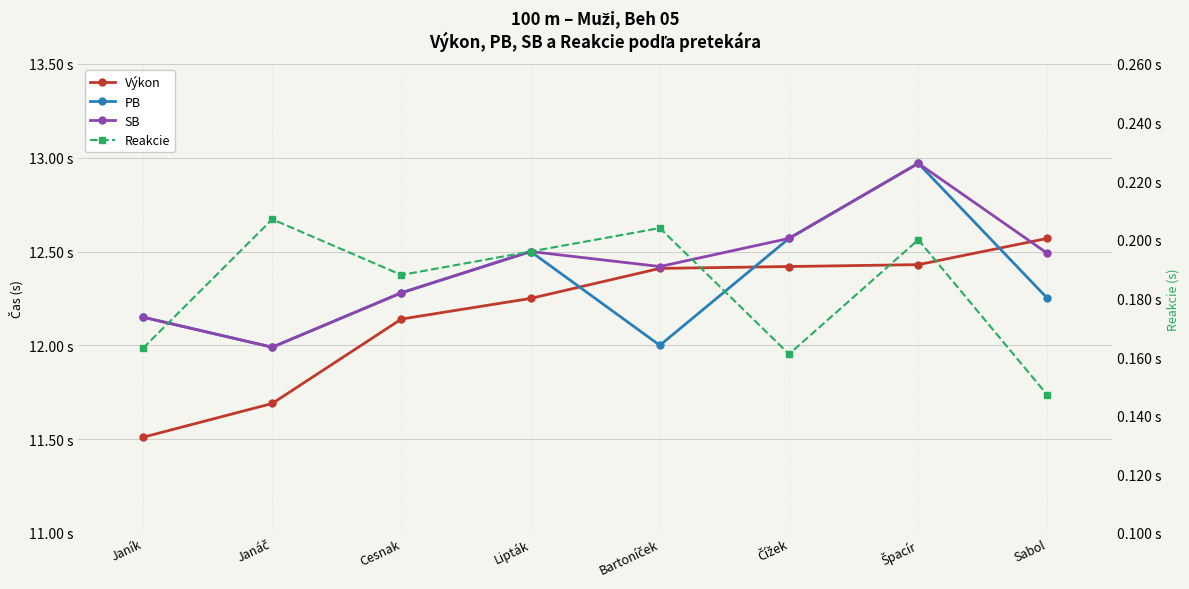

Is the value of SB at Janík greater than the value of PB at Cesnak?

No